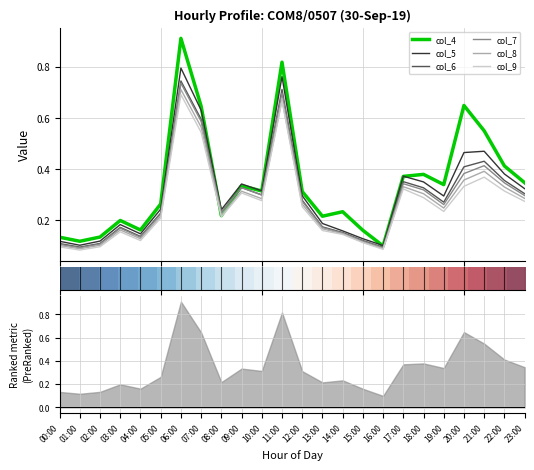

The value of col_4 at 14:00 is 0.1. True or false?

False